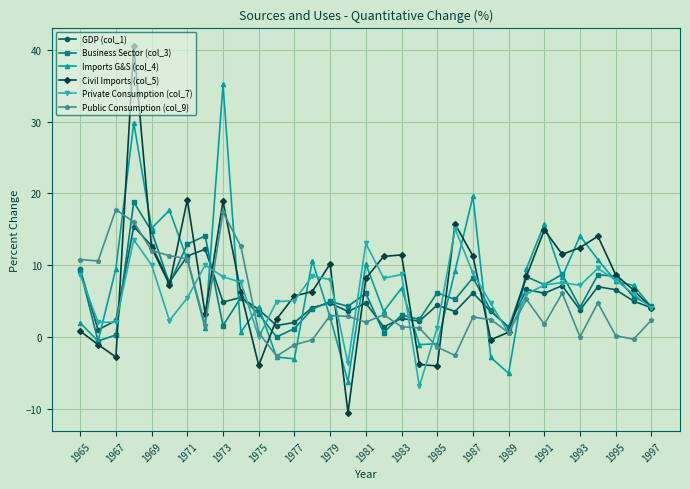

What is the smallest value displayed?

-10.6